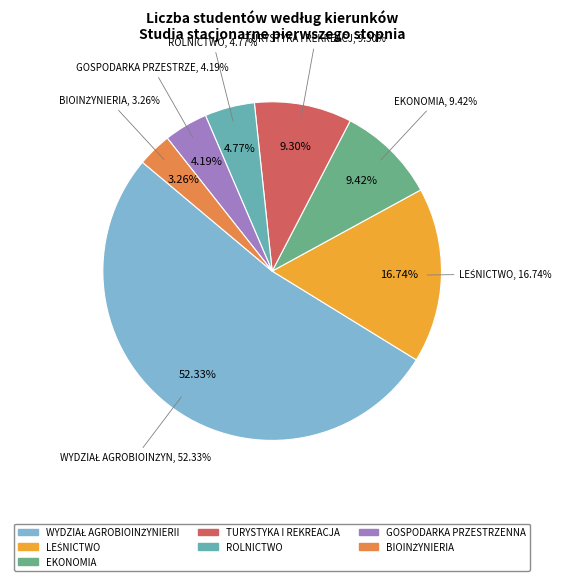

To the nearest percent, what is the difference between the EKONOMIA and ROLNICTWO slice percentages?

5%